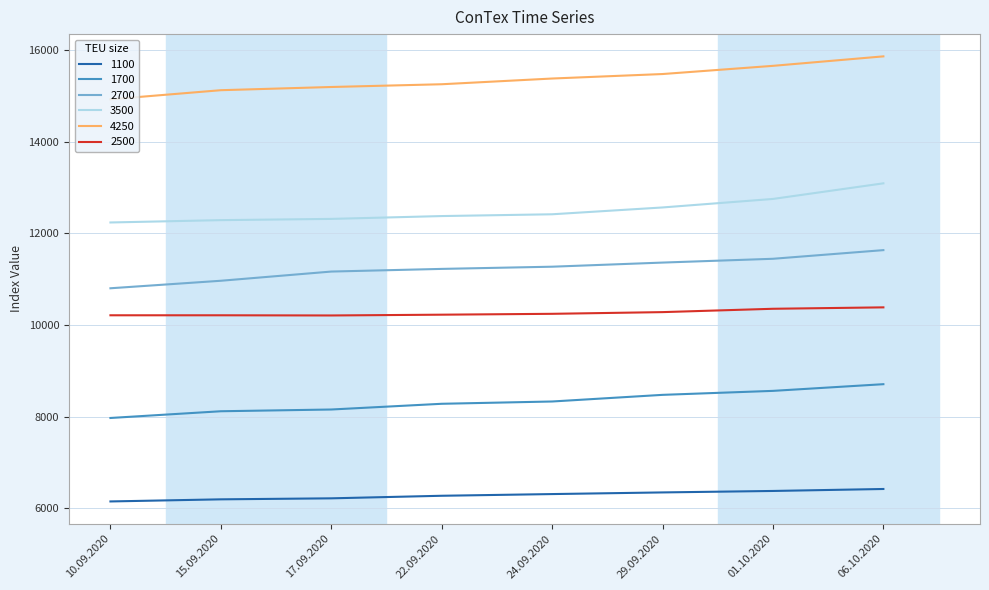

True or false: 2700 and 1100 intersect in this chart.

False